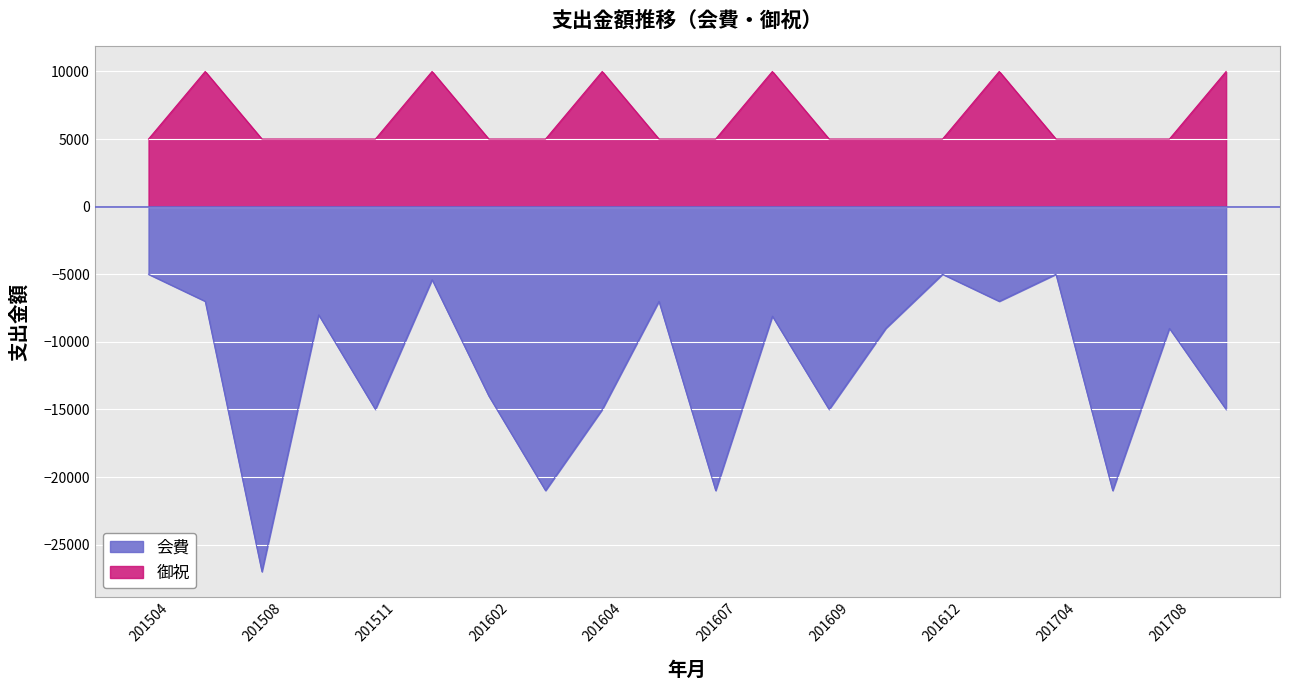

What are all the series names shown in the legend?

会費, 御祝